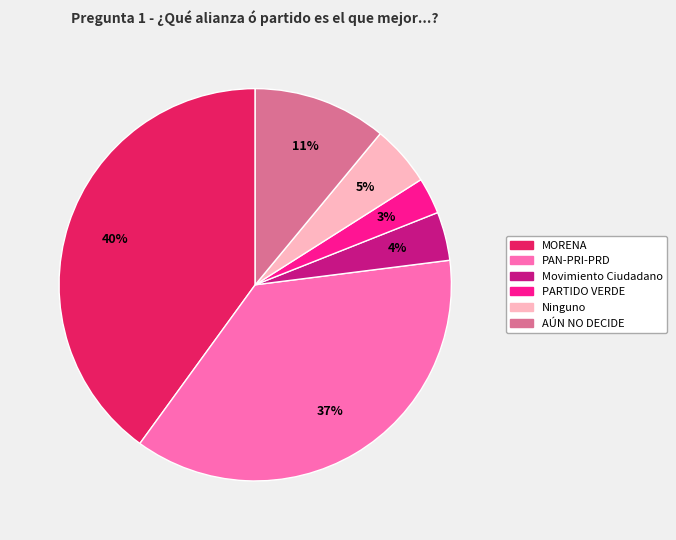

To the nearest percent, what is the combined percentage of AÚN NO DECIDE and Movimiento Ciudadano?

15%